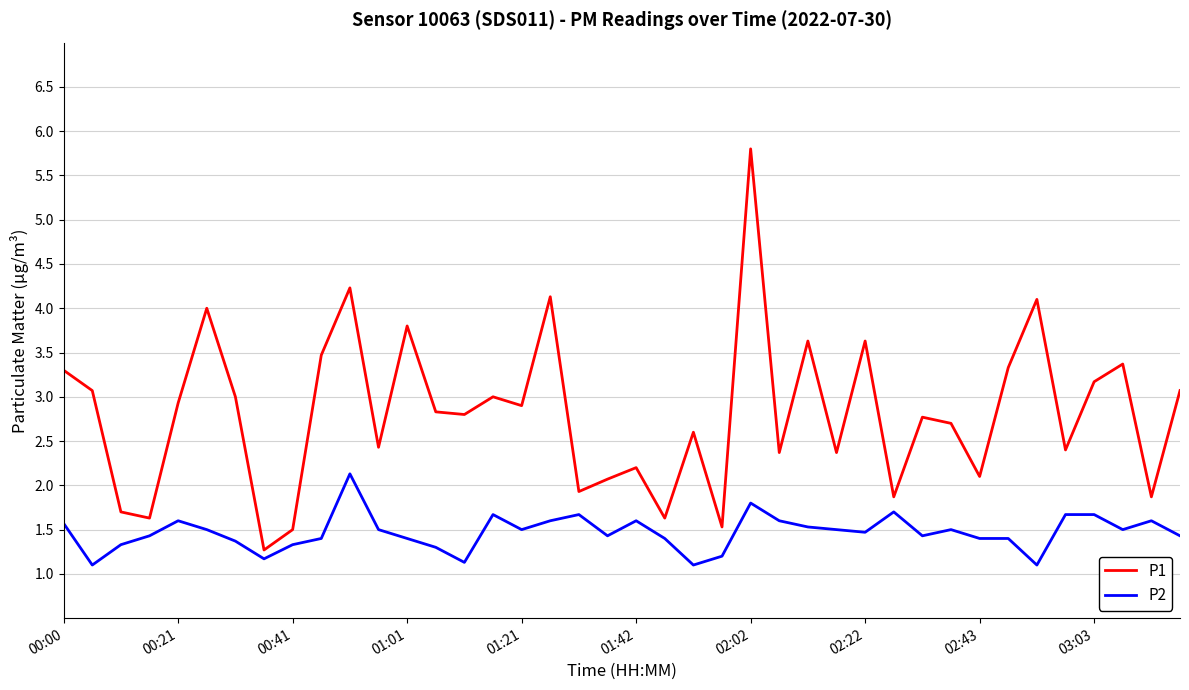

Which series has the largest total across all categories?

P1